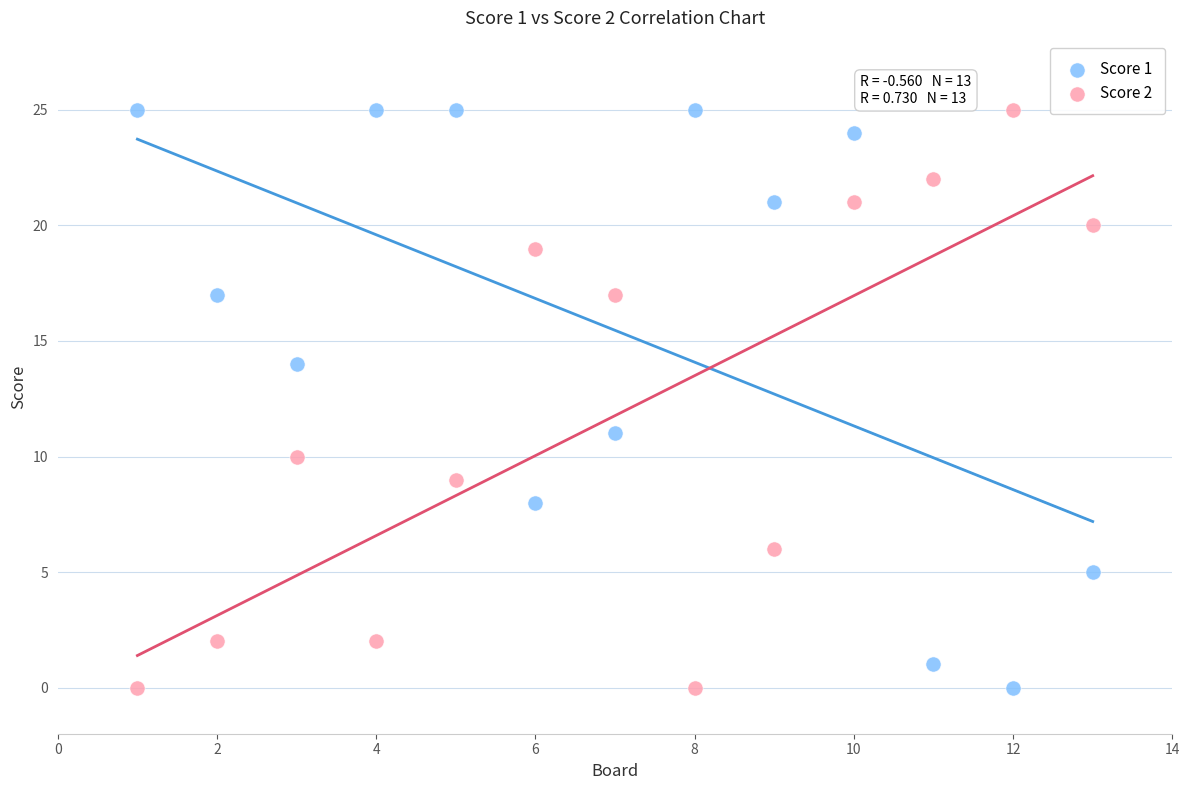

What is the X range (max minus min) for the scatter plot?

12